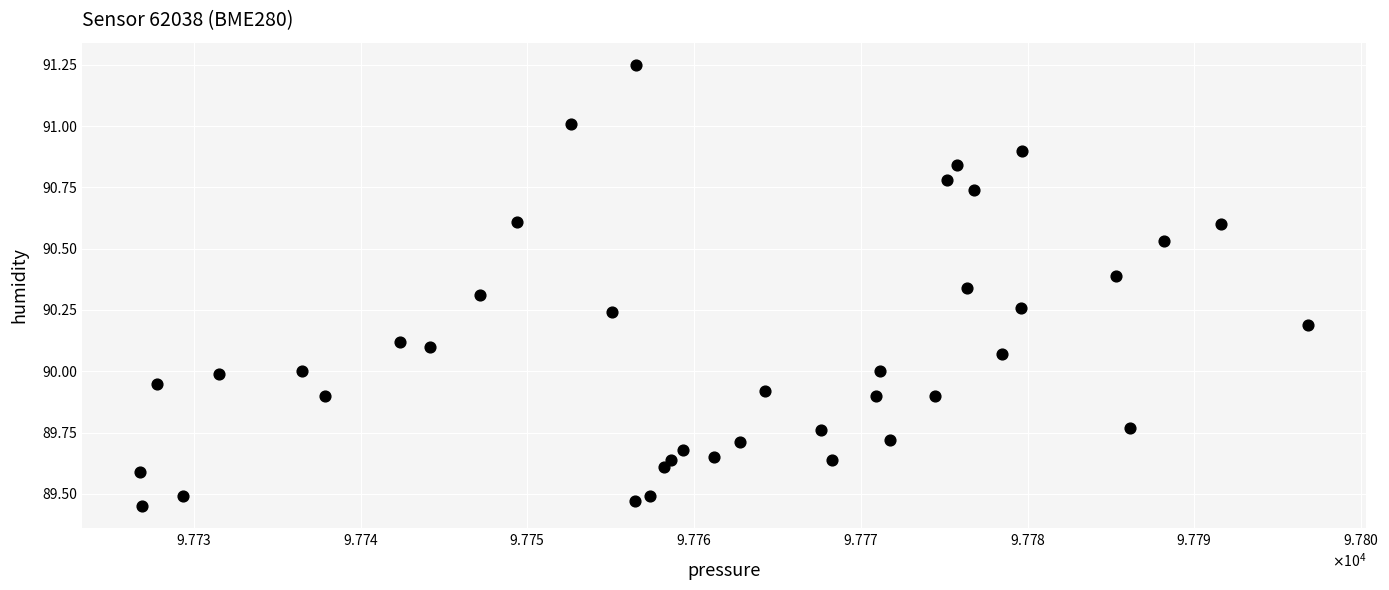

What is the range of X values (max minus min)?

70.1